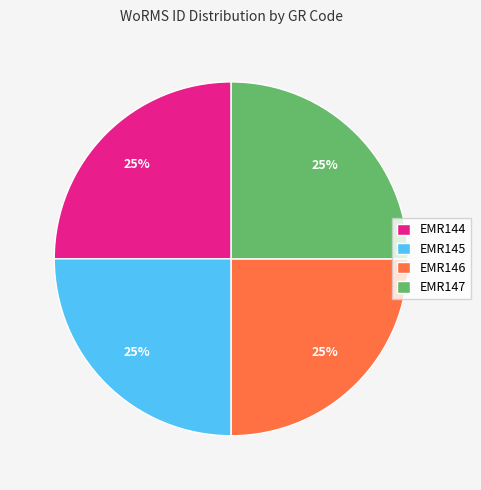

Is there a majority slice in this chart?

No